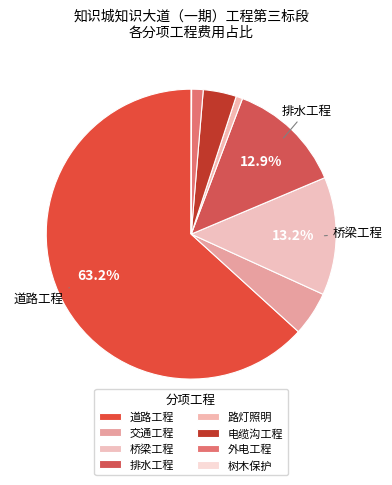

To the nearest percent, what is the difference between the largest and smallest slice percentages?

63%